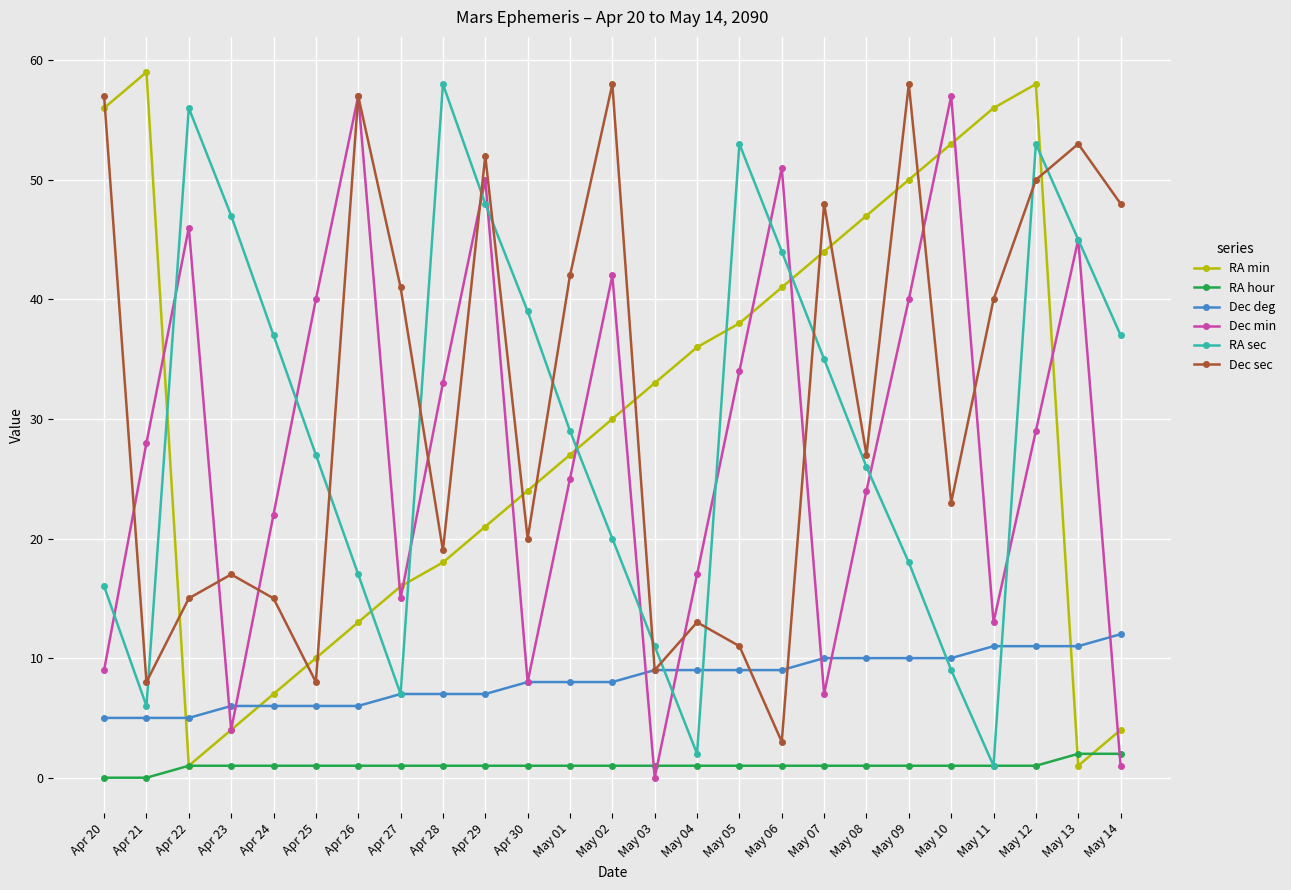

Where do Dec min and Dec deg first cross each other?

Apr 22 and Apr 23